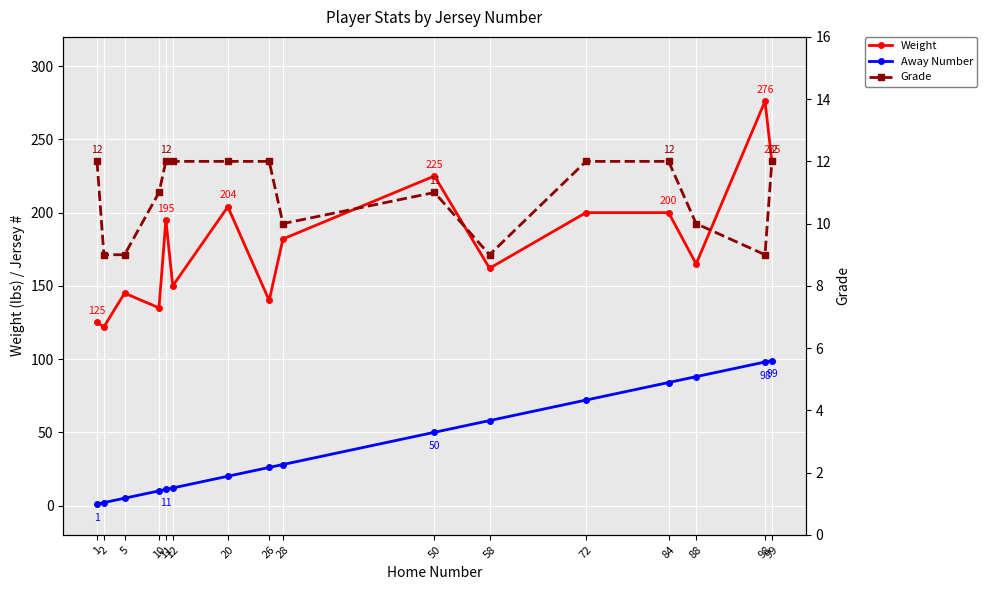

How many series are shown in this chart?

3